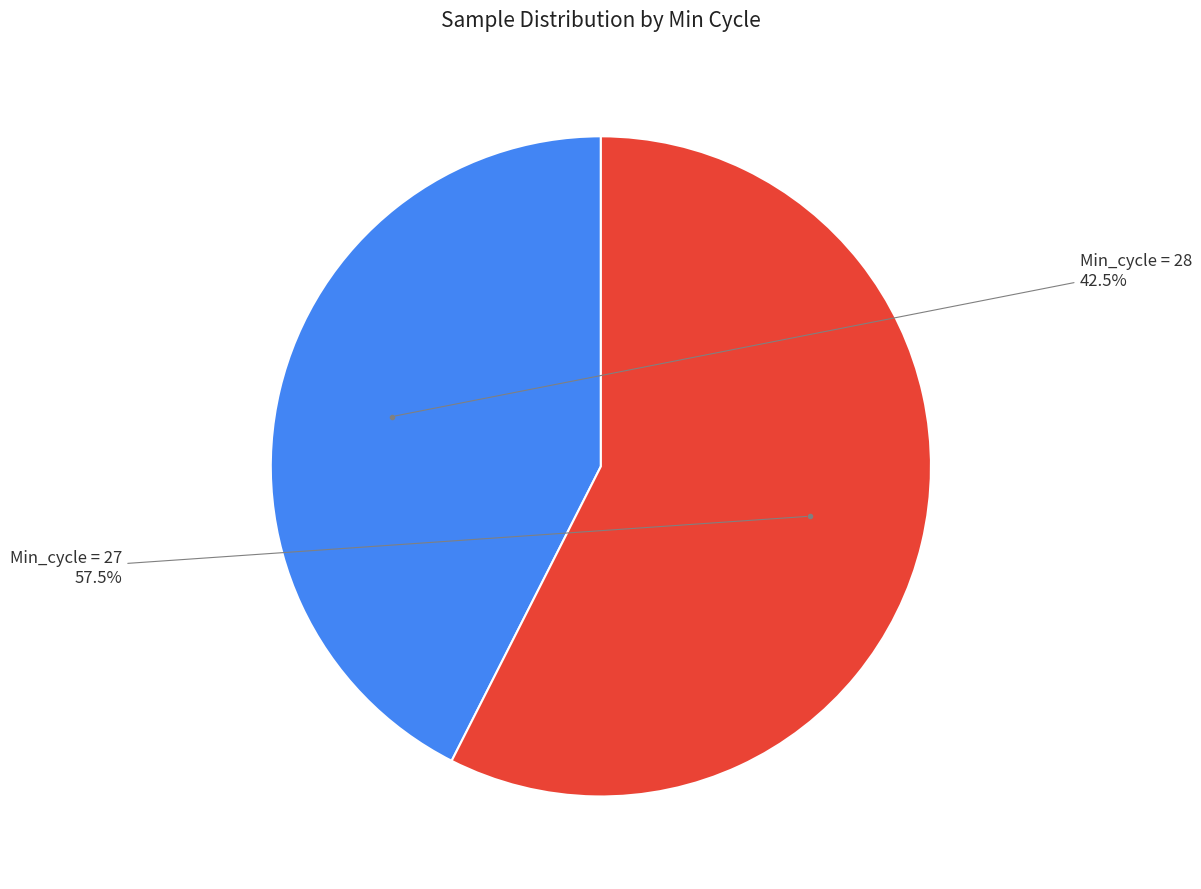

Is there a majority slice in this chart?

Yes